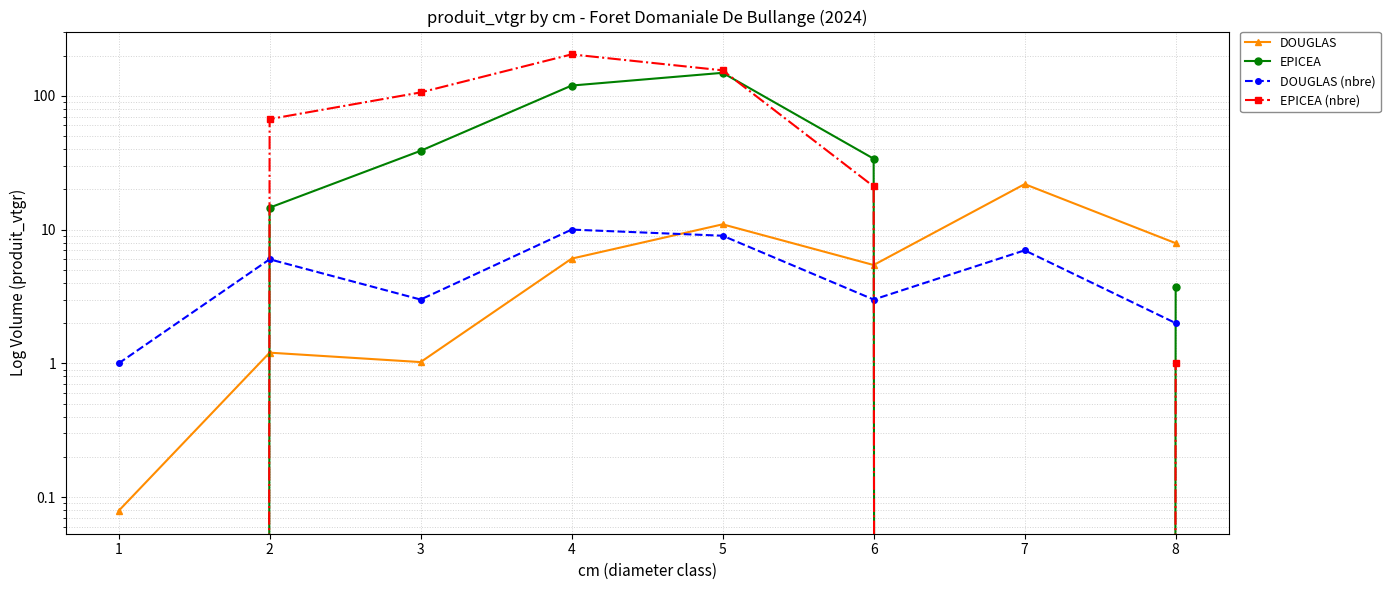

Reading right to left, list all the values displayed in this chart.

DOUGLAS: 8=7.9	7=21.9	6=5.4	5=11.0	4=6.1	3=1.0	2=1.2	1=0.1
EPICEA: 8=3.8	7=0.0	6=33.9	5=148.5	4=119.3	3=38.8	2=14.6	1=0.0
DOUGLAS (nbre): 8=2.0	7=7.0	6=3.0	5=9.0	4=10.0	3=3.0	2=6.0	1=1.0
EPICEA (nbre): 8=1.0	7=0.0	6=21.0	5=155.0	4=204.0	3=106.0	2=67.0	1=0.0